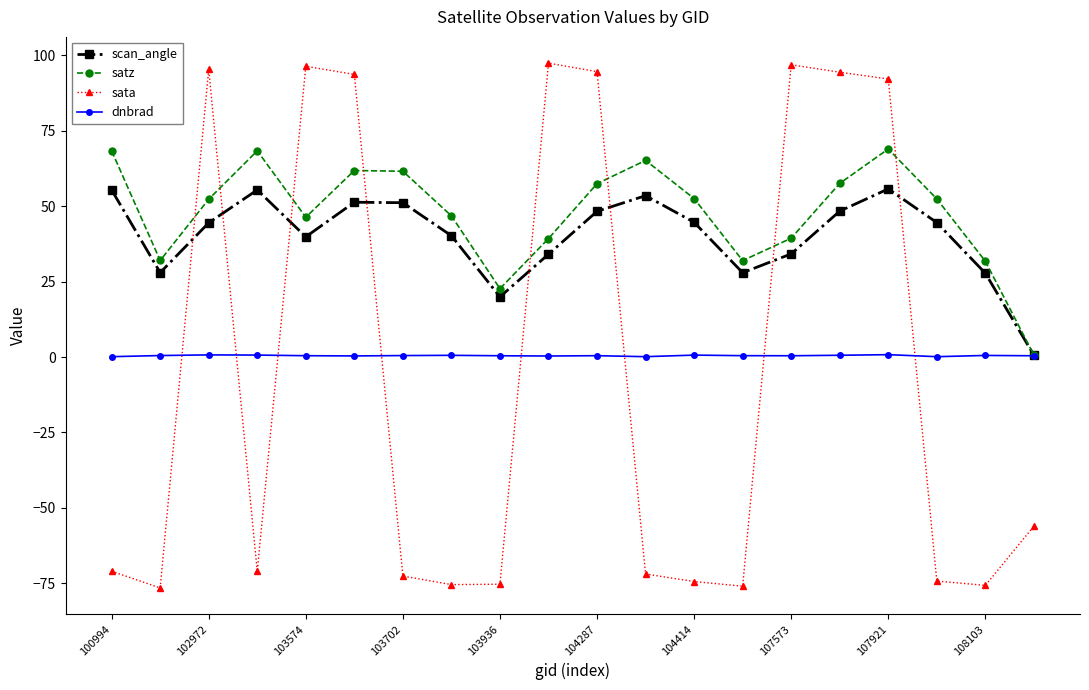

True or false: satz has more than 0 interior local peaks.

True